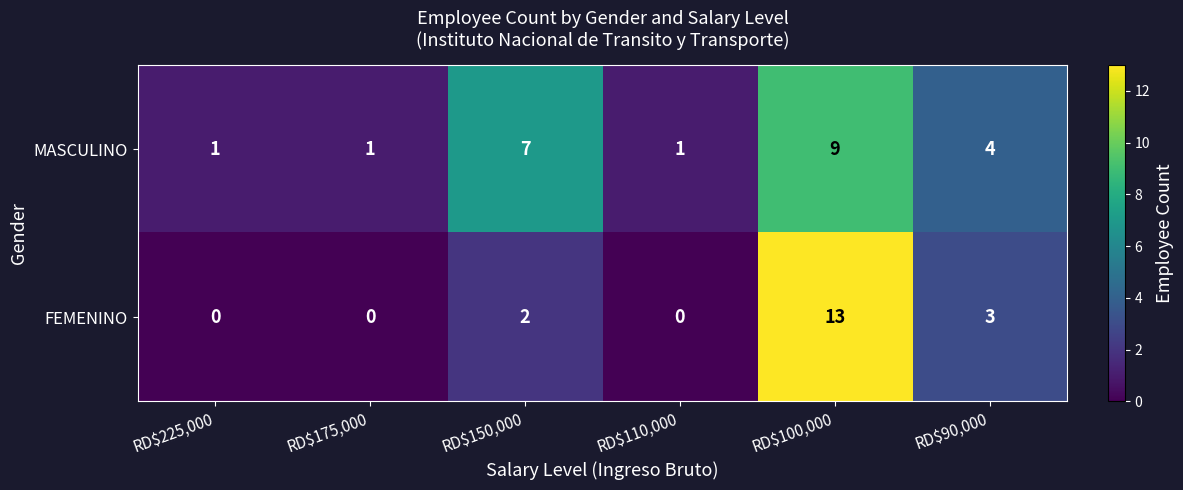

At how many categories does at least one series exceed 12?

1